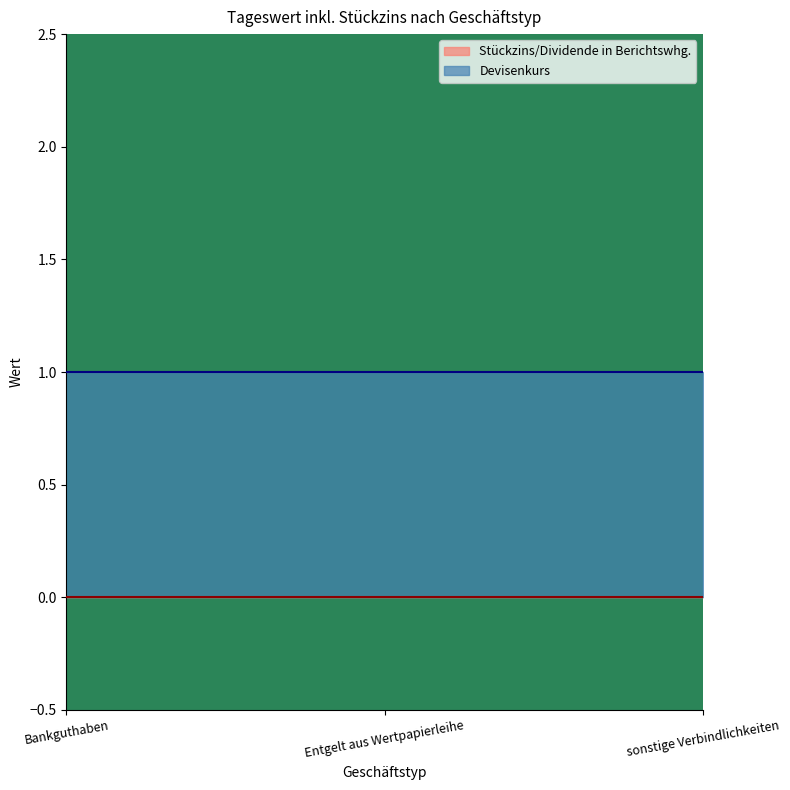

Which category has the lowest value across all series?

Bankguthaben